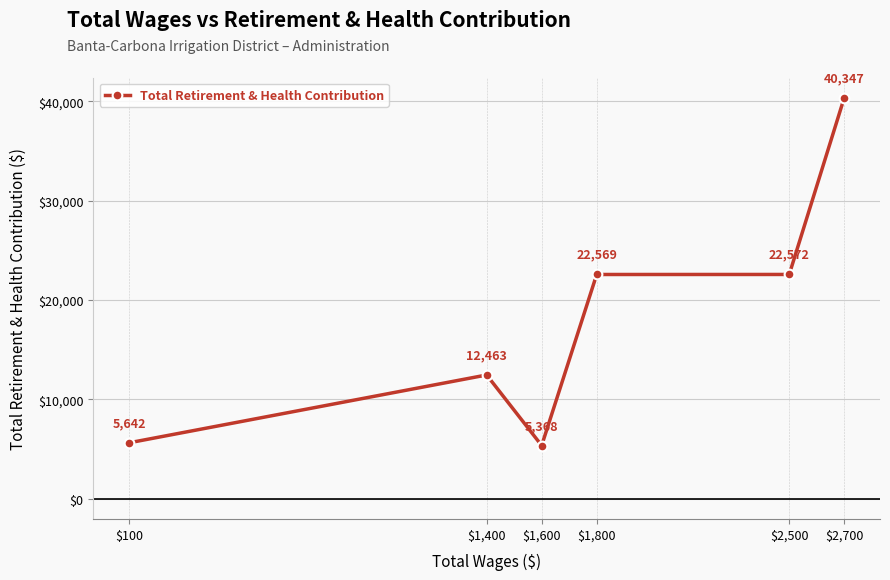

What is the change in value from $1,600 to $1,800?

+17201